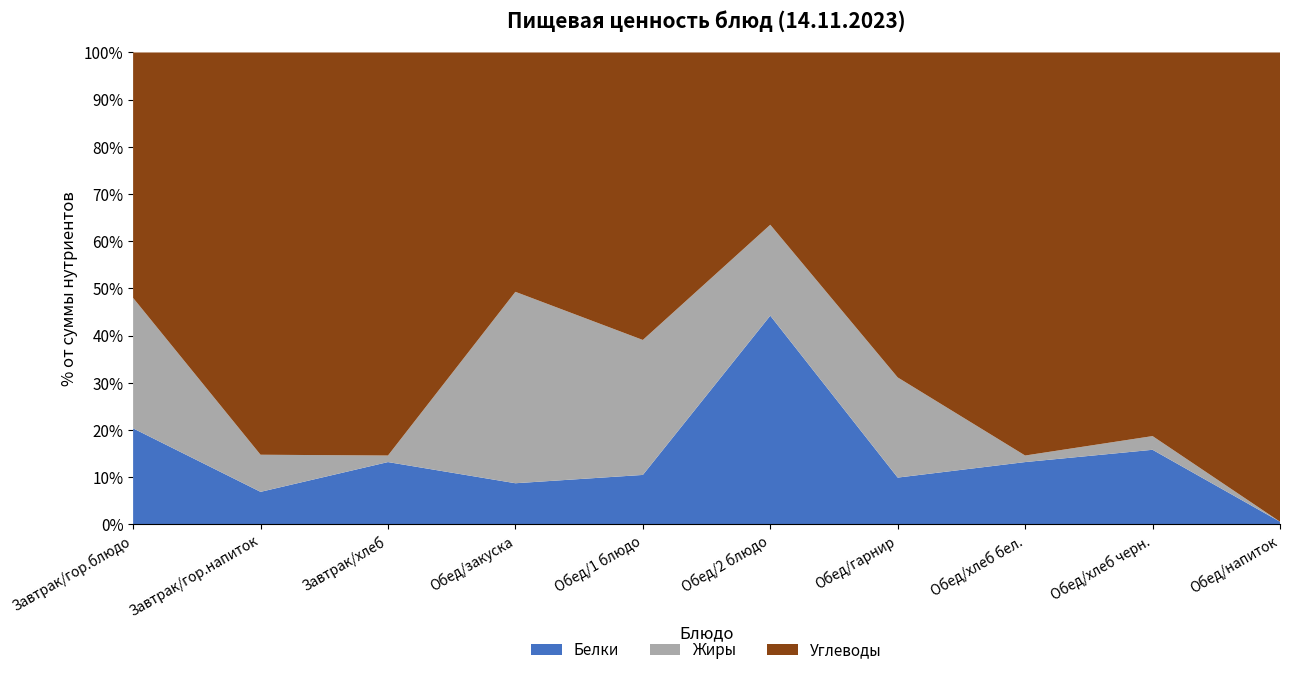

Reading left to right, extract all data points from this chart.

Белки: Завтрак/гор.блюдо=13.6	Завтрак/гор.напиток=1.4	Завтрак/хлеб=3.4	Обед/закуска=1.1	Обед/1 блюдо=1.8	Обед/2 блюдо=14.3	Обед/гарнир=3.4	Обед/хлеб бел.=2.3	Обед/хлеб черн.=1.9	Обед/напиток=0.2
Жиры: Завтрак/гор.блюдо=18.5	Завтрак/гор.напиток=1.6	Завтрак/хлеб=0.4	Обед/закуска=5.3	Обед/1 блюдо=5.0	Обед/2 блюдо=6.2	Обед/гарнир=7.2	Обед/хлеб бел.=0.2	Обед/хлеб черн.=0.3	Обед/напиток=0.0
Углеводы: Завтрак/гор.блюдо=34.8	Завтрак/гор.напиток=17.3	Завтрак/хлеб=22.1	Обед/закуска=6.6	Обед/1 блюдо=10.7	Обед/2 блюдо=11.8	Обед/гарнир=23.4	Обед/хлеб бел.=14.8	Обед/хлеб черн.=9.5	Обед/напиток=35.8